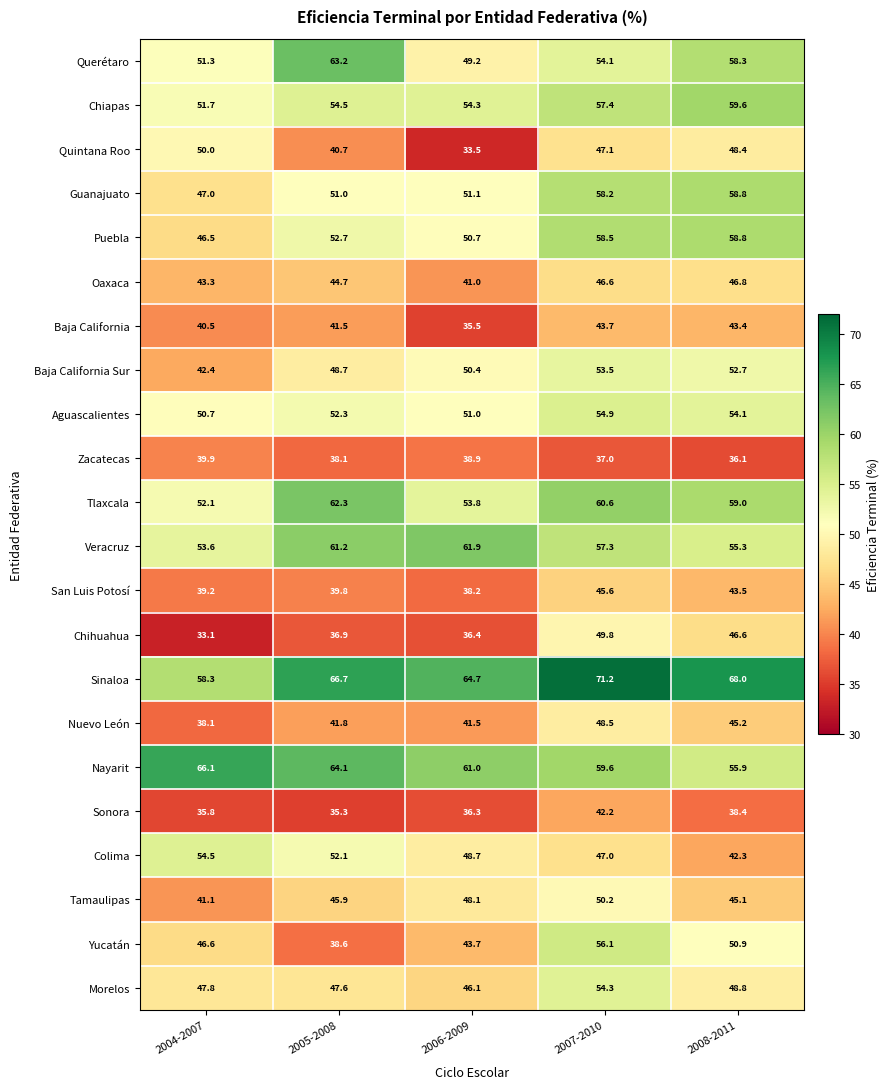

Which category has the highest value across all series?

2007-2010